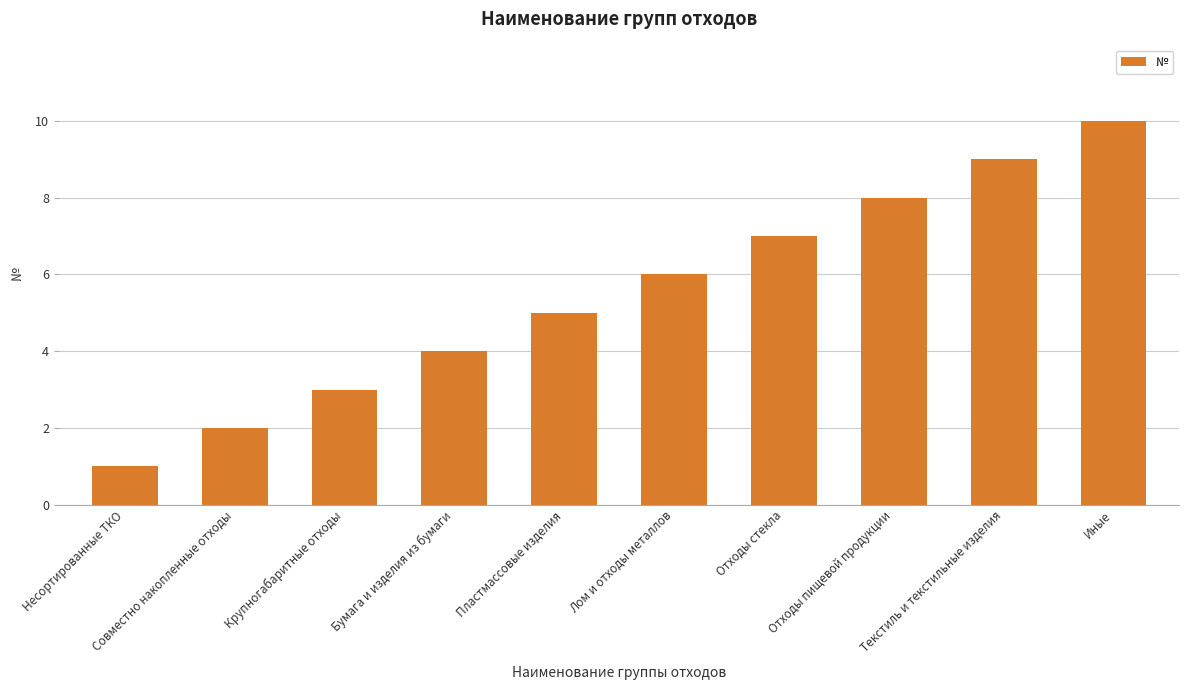

How many values are between 3 and 8?

6